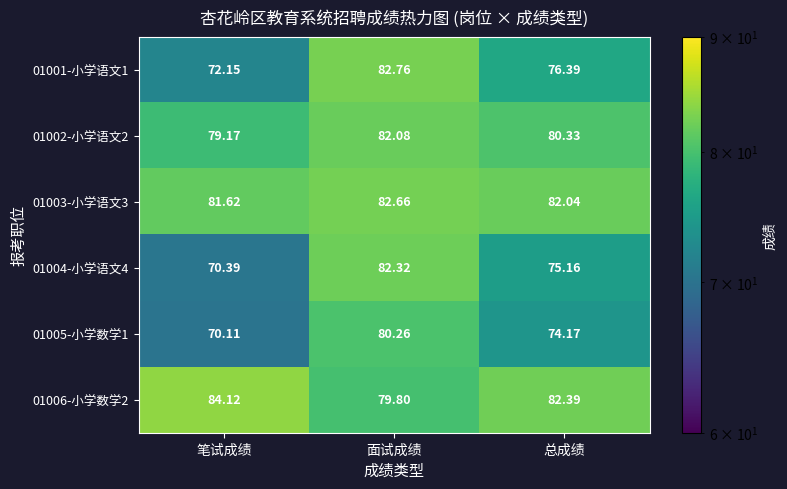

At which label does 01003-小学语文3 reach its minimum?

笔试成绩